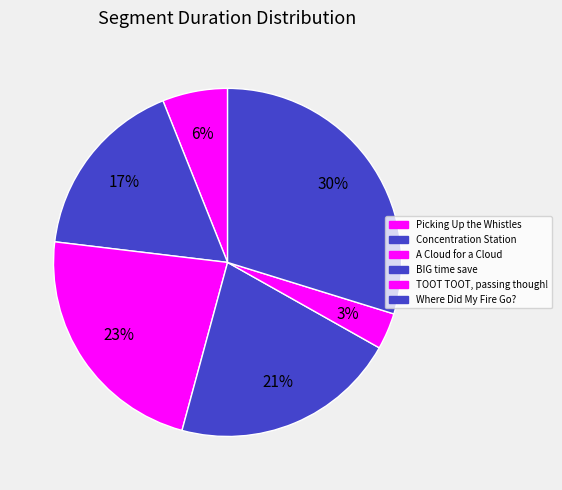

Is Where Did My Fire Go? the majority of the pie?

No